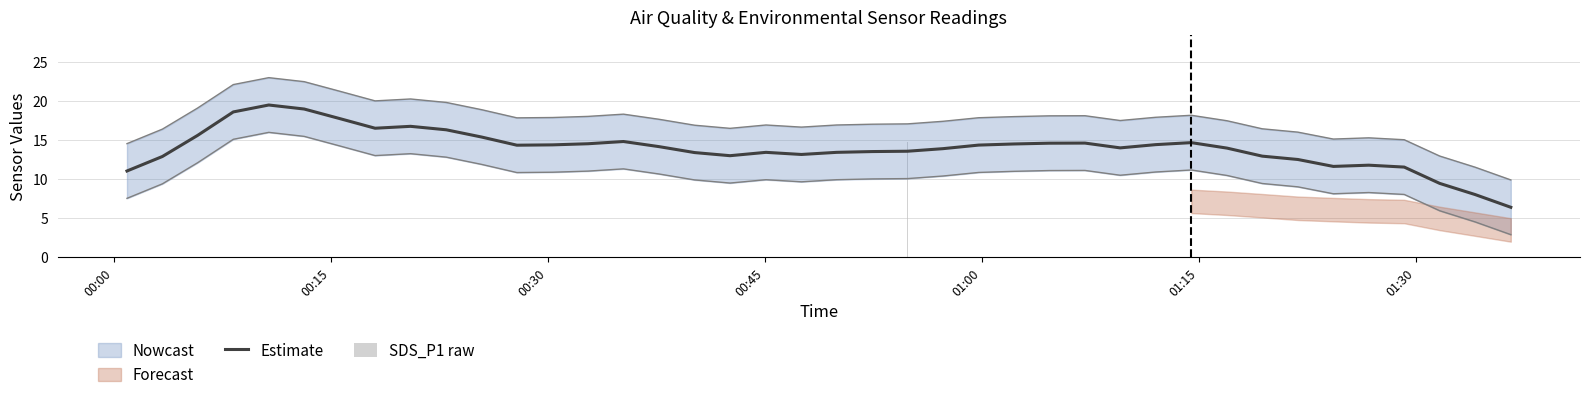

Count the number of categories in the chart.

40